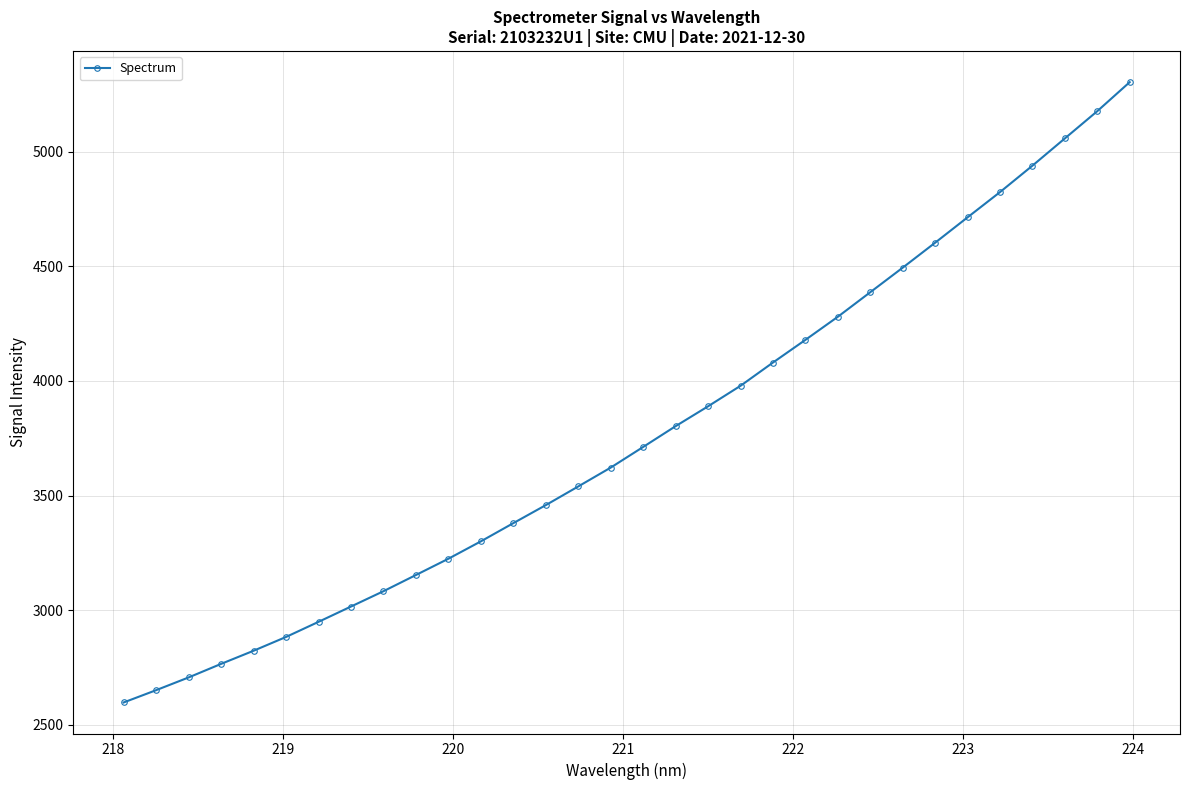

How many data points are above 3711?

16